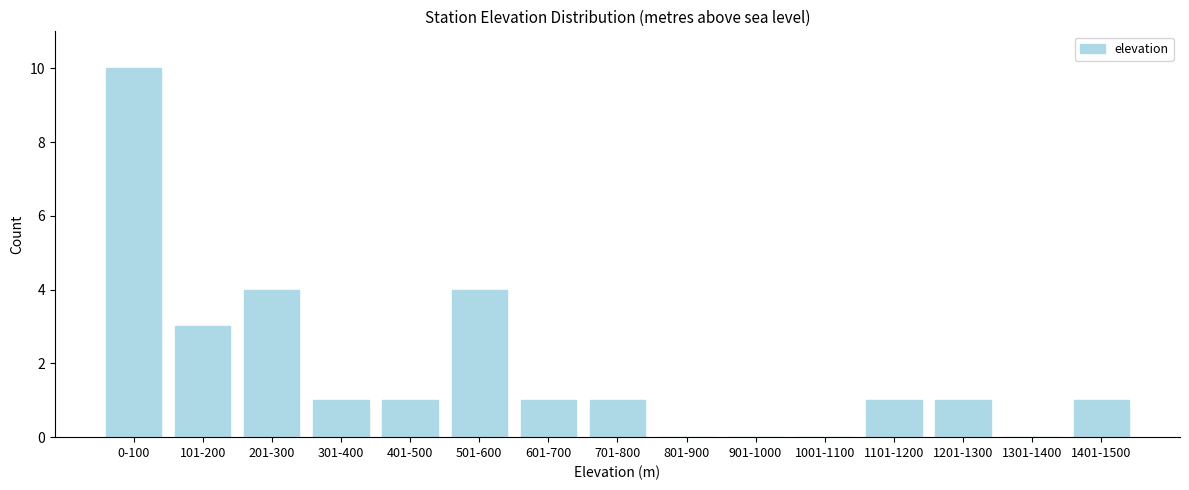

Reading right to left, what are all the values shown in this chart?

1401-1500=1	1301-1400=0	1201-1300=1	1101-1200=1	1001-1100=0	901-1000=0	801-900=0	701-800=1	601-700=1	501-600=4	401-500=1	301-400=1	201-300=4	101-200=3	0-100=10